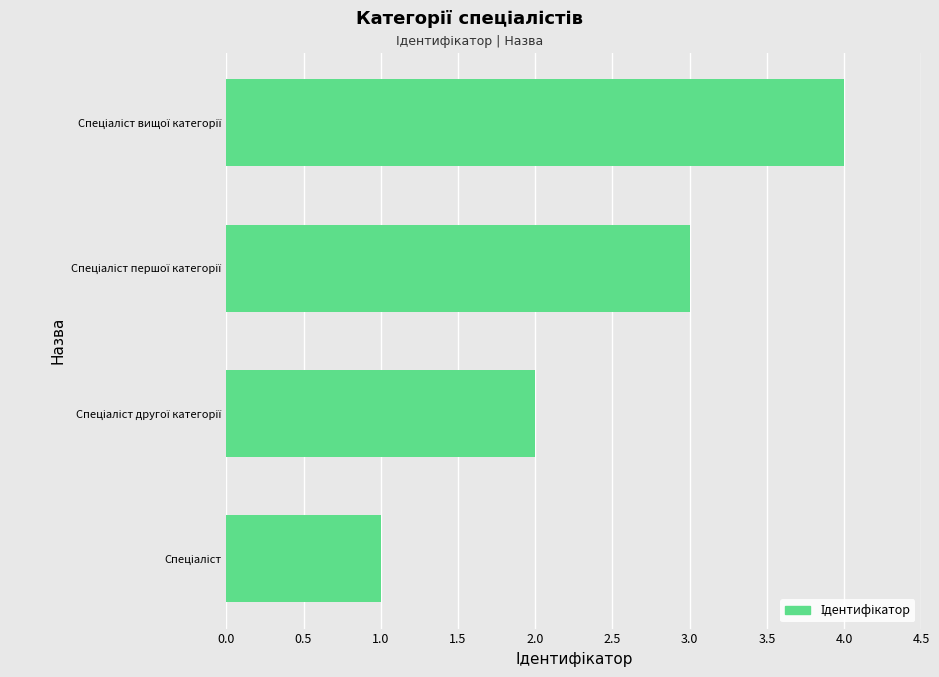

Count the number of categories in the chart.

4